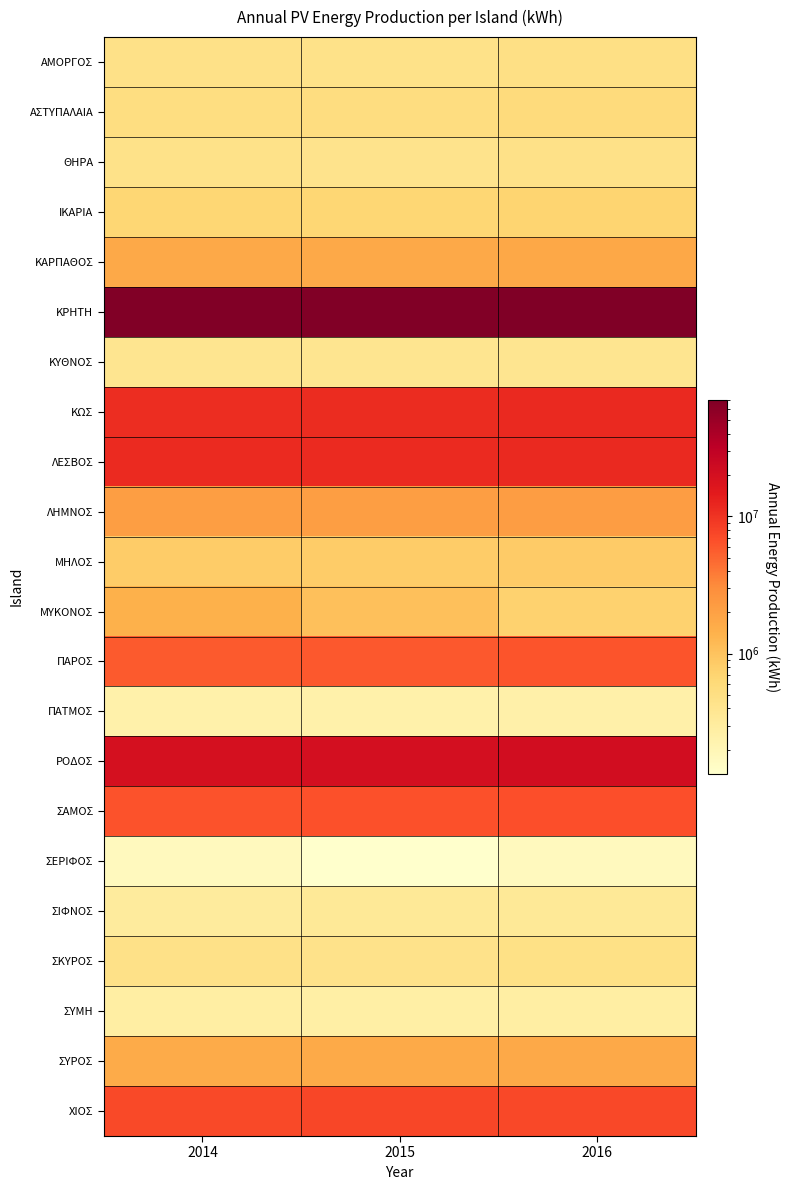

Reading left to right, extract all data points from this chart.

ΑΜΟΡΓΟΣ: 2014=464351.4	2015=456651.6	2016=482100.0
ΑΣΤΥΠΑΛΑΙΑ: 2014=516360.0	2015=540280.0	2016=573821.2
ΘΗΡΑ: 2014=446384.0	2015=431765.8	2016=461869.2
ΙΚΑΡΙΑ: 2014=663940.8	2015=673802.0	2016=703309.6
ΚΑΡΠΑΘΟΣ: 2014=1708618.8	2015=1691056.0	2016=1724016.0
ΚΡΗΤΗ: 2014=68960677.4	2015=68037166.0	2016=70721505.2
ΚΥΘΝΟΣ: 2014=403200.0	2015=403400.0	2016=402508.8
ΚΩΣ: 2014=10891372.0	2015=11268541.4	2016=11616793.0
ΛΕΣΒΟΣ: 2014=11465972.4	2015=11430853.8	2016=11609088.0
ΛΗΜΝΟΣ: 2014=2118698.4	2015=2120203.8	2016=2139985.2
ΜΗΛΟΣ: 2014=832360.0	2015=826920.0	2016=843880.0
ΜΥΚΟΝΟΣ: 2014=1422430.0	2015=1065871.0	2016=728347.0
ΠΑΡΟΣ: 2014=5793601.4	2015=5890886.5	2016=6144448.5
ΠΑΤΜΟΣ: 2014=245184.0	2015=245880.0	2016=250662.0
ΡΟΔΟΣ: 2014=19543937.0	2015=20138246.2	2016=21260625.8
ΣΑΜΟΣ: 2014=6328736.7	2015=6424396.2	2016=6708237.6
ΣΕΡΙΦΟΣ: 2014=171781.2	2015=134364.4	2016=172920.0
ΣΙΦΝΟΣ: 2014=310302.0	2015=344656.0	2016=345071.6
ΣΚΥΡΟΣ: 2014=457130.9	2015=444672.8	2016=472000.0
ΣΥΜΗ: 2014=275508.0	2015=270249.0	2016=279492.0
ΣΥΡΟΣ: 2014=1623507.4	2015=1651915.7	2016=1677108.8
ΧΙΟΣ: 2014=7148492.0	2015=7517706.8	2016=7293397.1